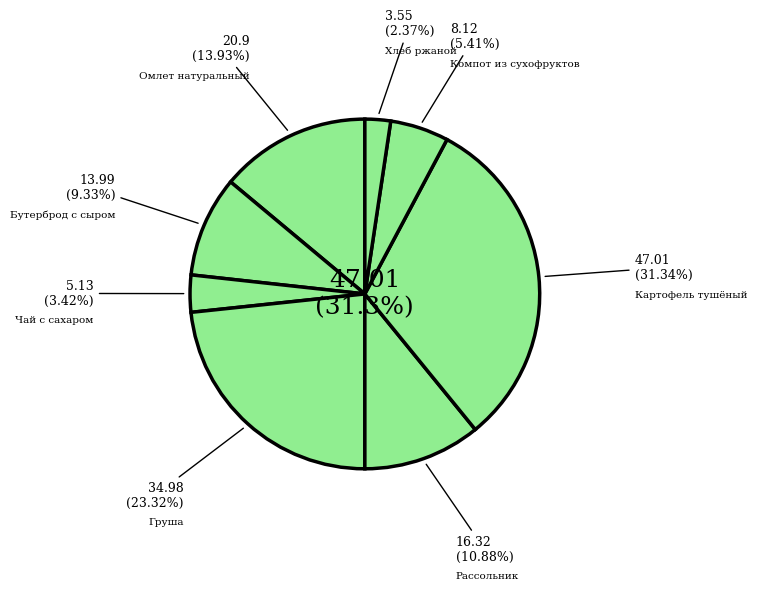

Which has a higher value, Чай с сахаром or Бутерброд с сыром?

Бутерброд с сыром